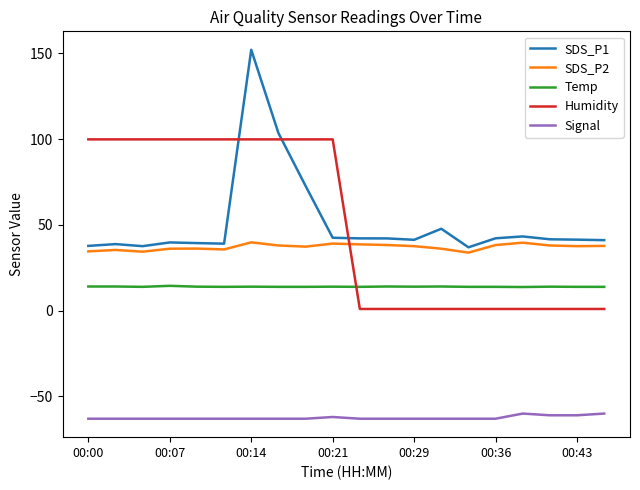

What is the greatest value displayed?

152.2